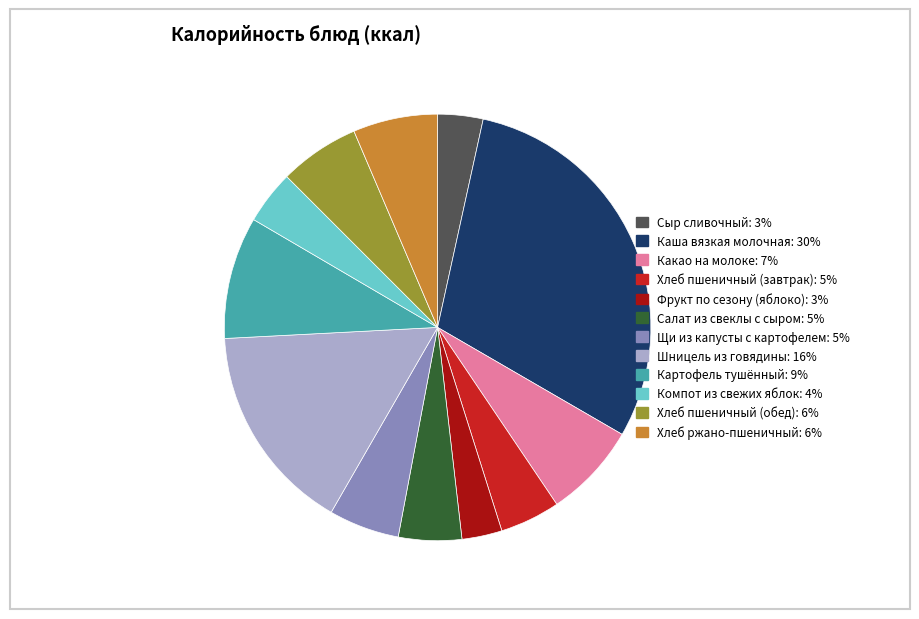

True or false: Салат из свеклы с сыром: 5% accounts for 5% of the total.

True